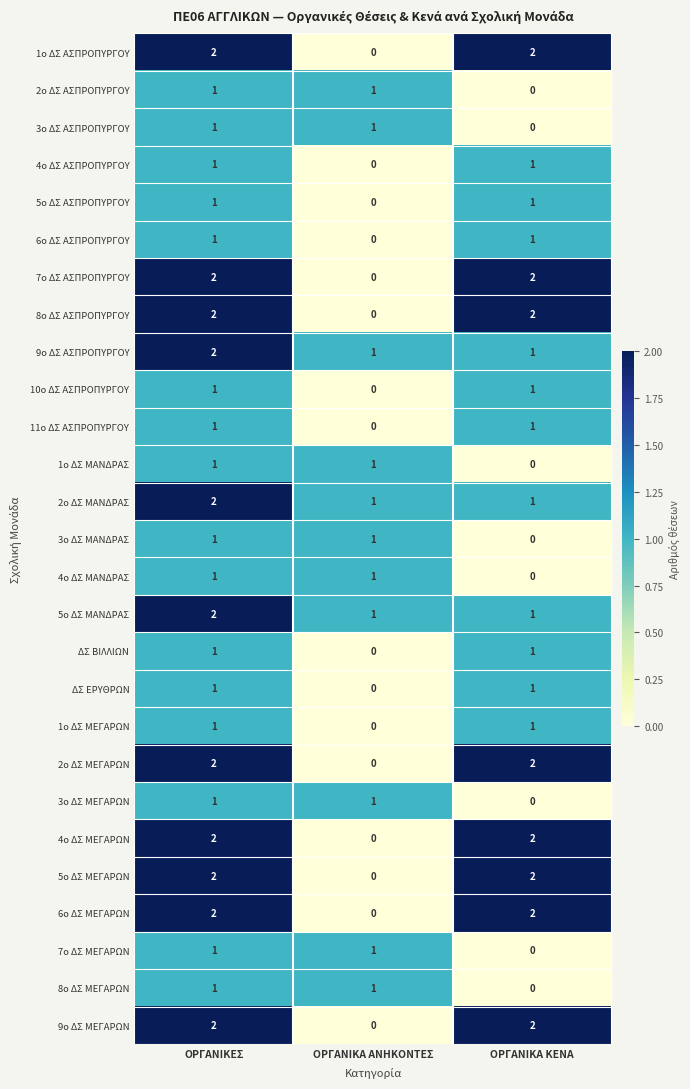

Count the 9ο ΔΣ ΜΕΓΑΡΩΝ values in the range 0 to 2.

3